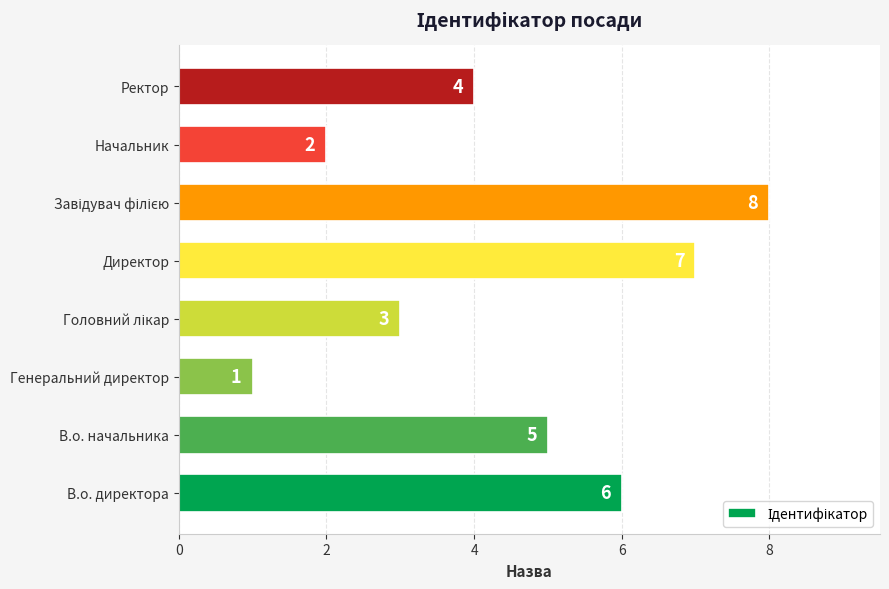

What is the difference between the maximum and minimum values?

7